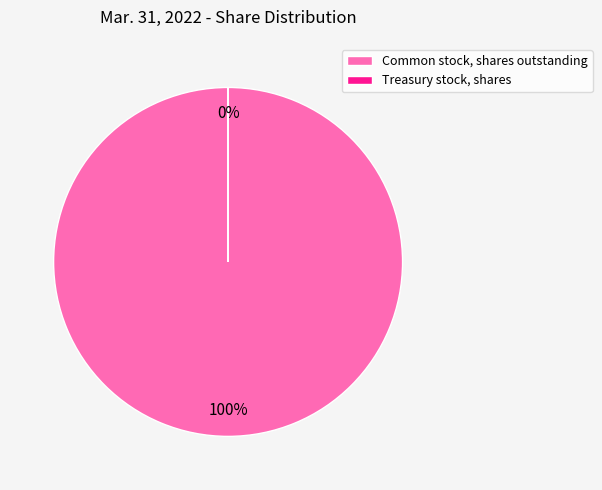

The Common stock, shares outstanding slice represents 100% of the pie. True or false?

True